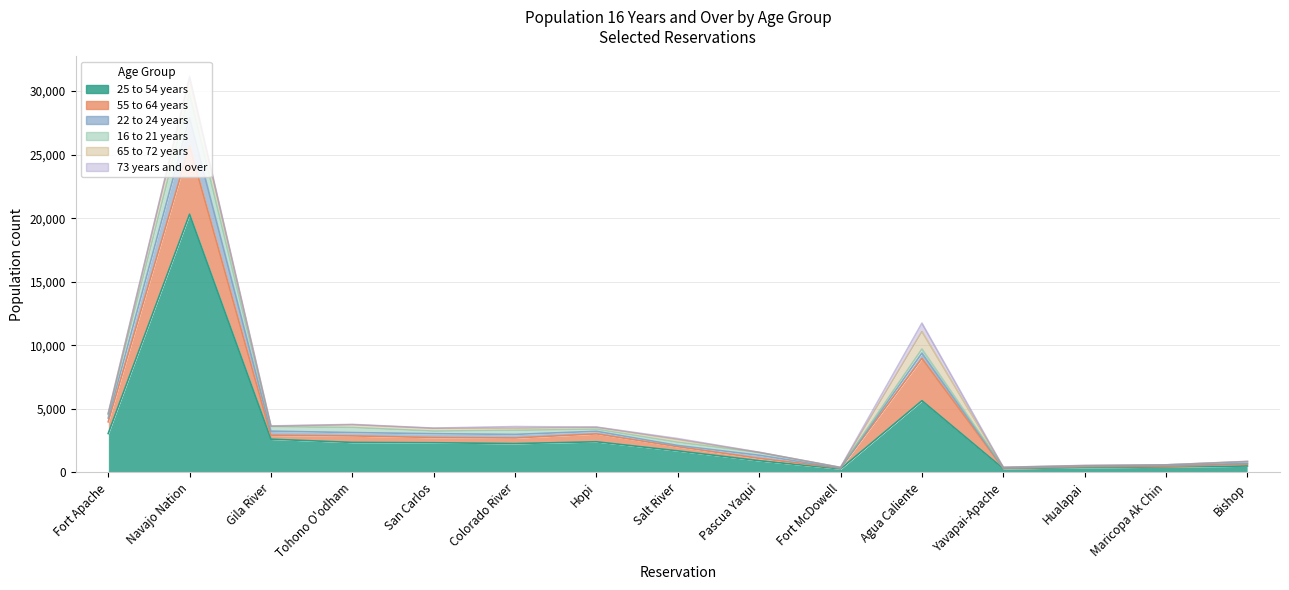

What is the difference between the 22 to 24 years values at Fort Apache and Agua Caliente?

115